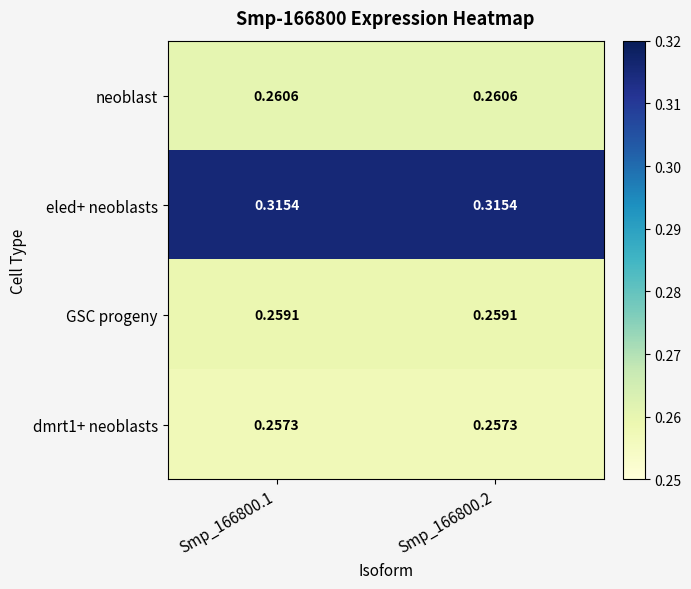

What is the total value across all series at Smp_166800.1?

1.1